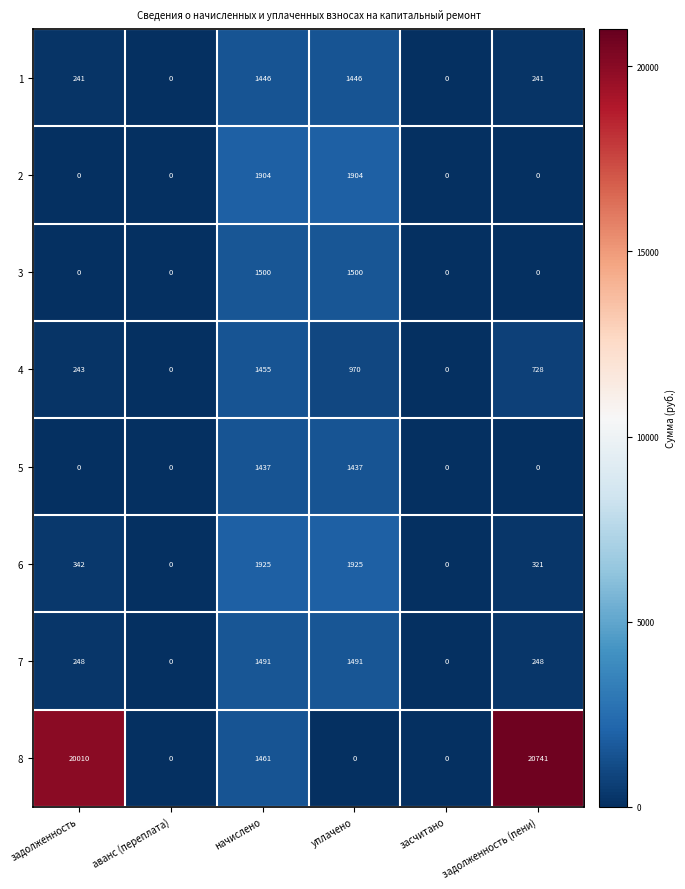

How many values in 2 are above zero?

2